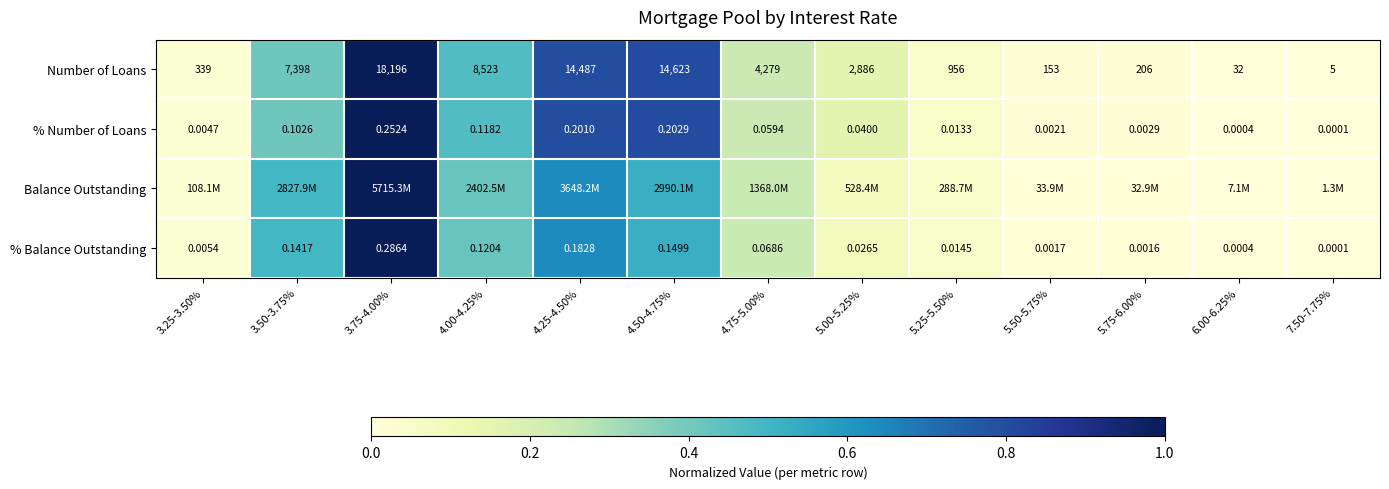

Is the value of % Number of Loans at 5.50-5.75% greater than the value of % Balance Outstanding at 4.00-4.25%?

No